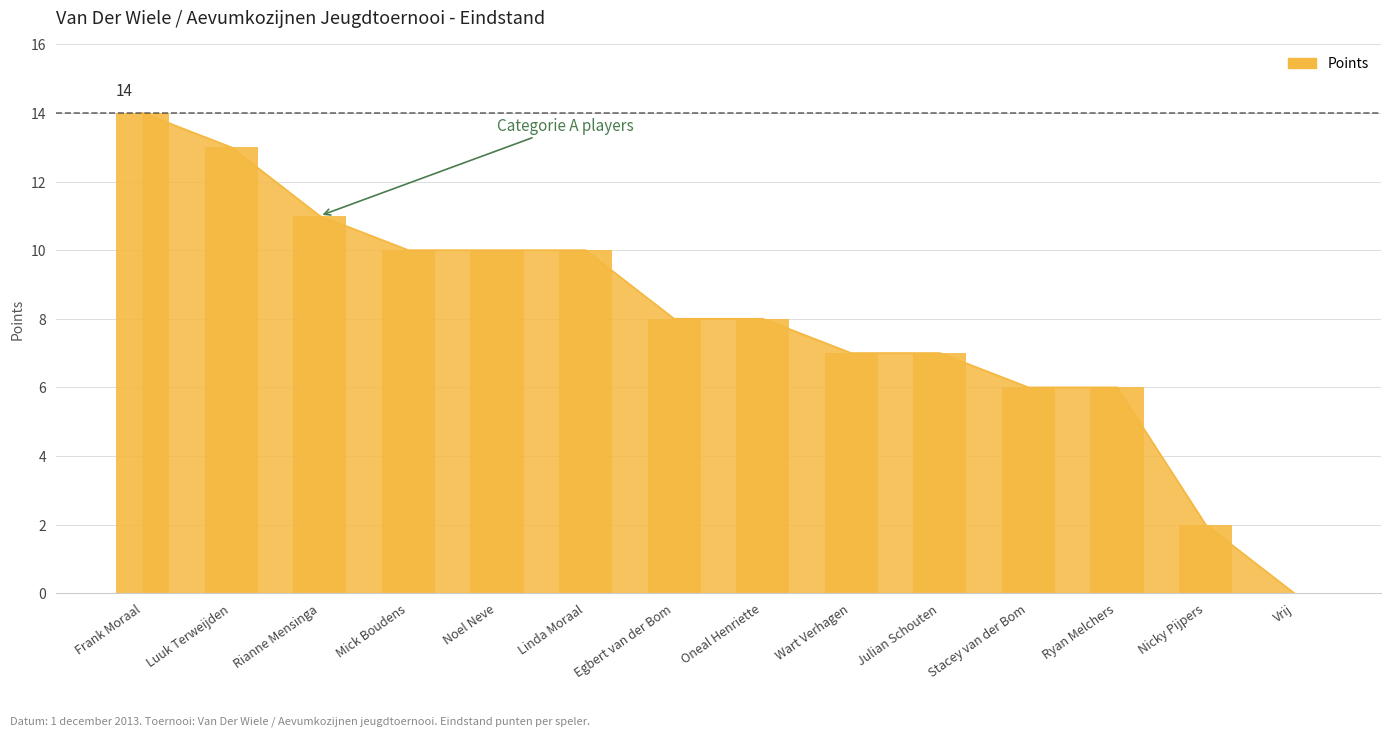

What is the sum of all values?

112